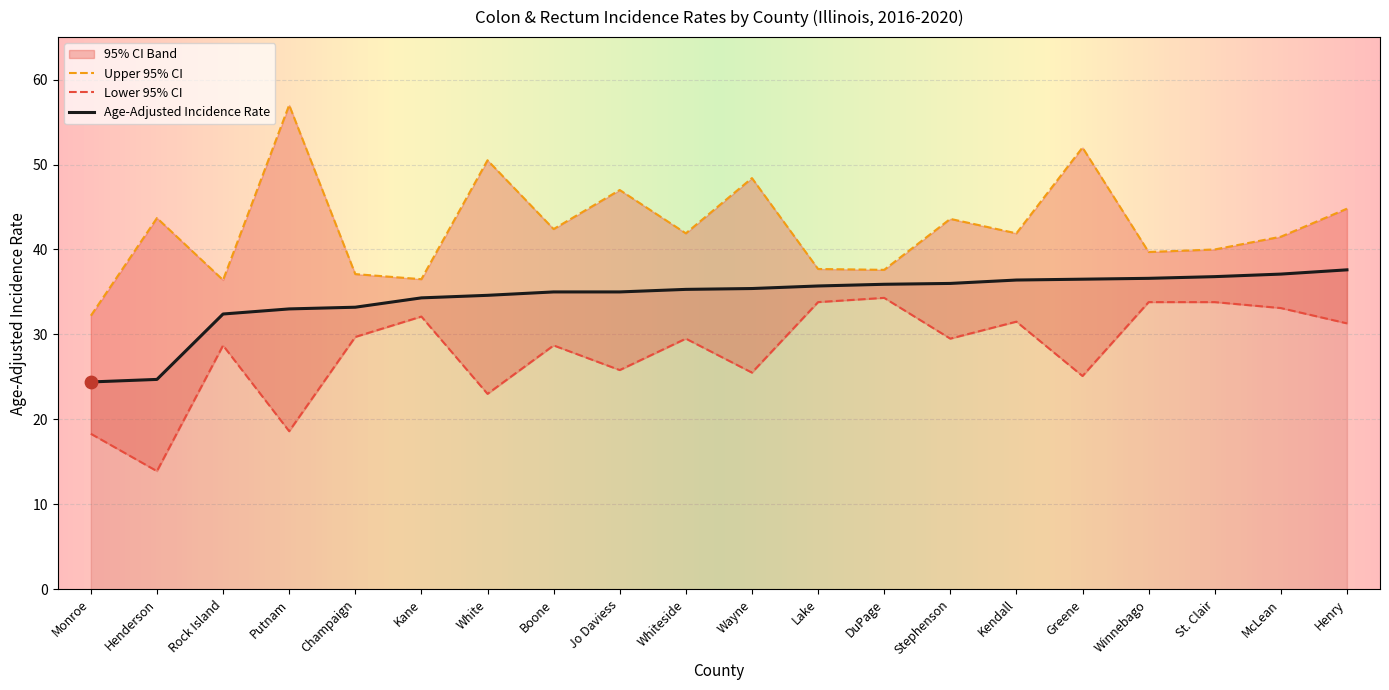

Which series has the largest total across all categories?

Upper 95% CI